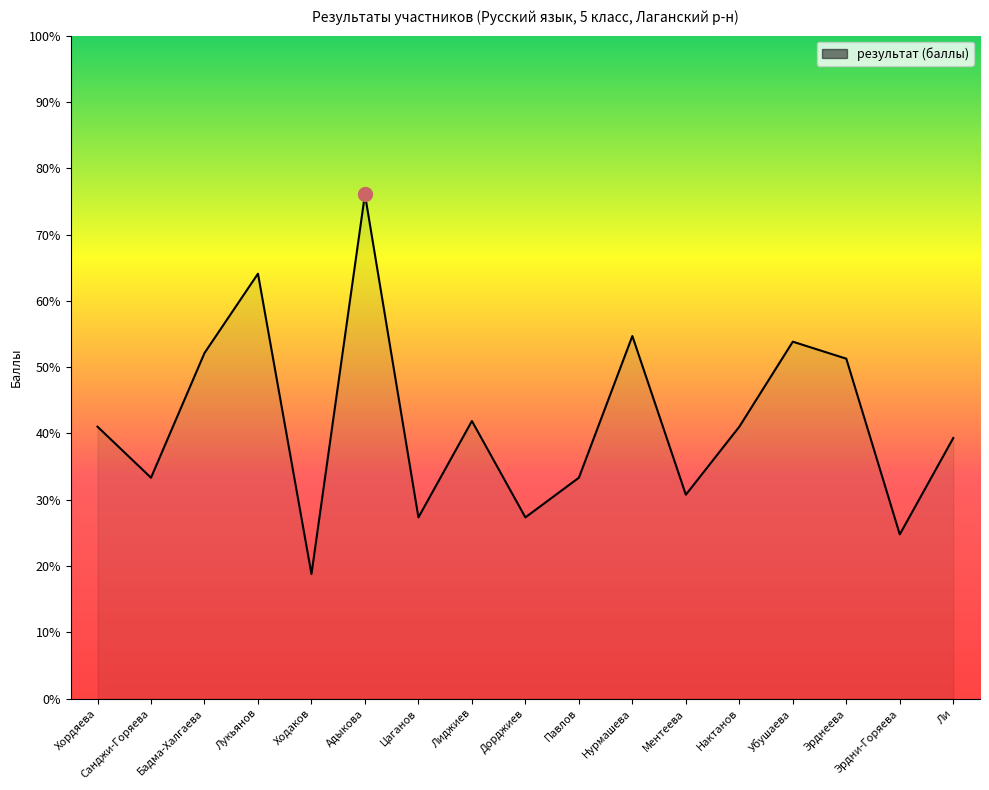

Reading right to left, what are all the values shown in this chart?

23.0	14.5	30.0	31.5	24.0	18.0	32.0	19.5	16.0	24.5	16.0	44.5	11.0	37.5	30.5	19.5	24.0